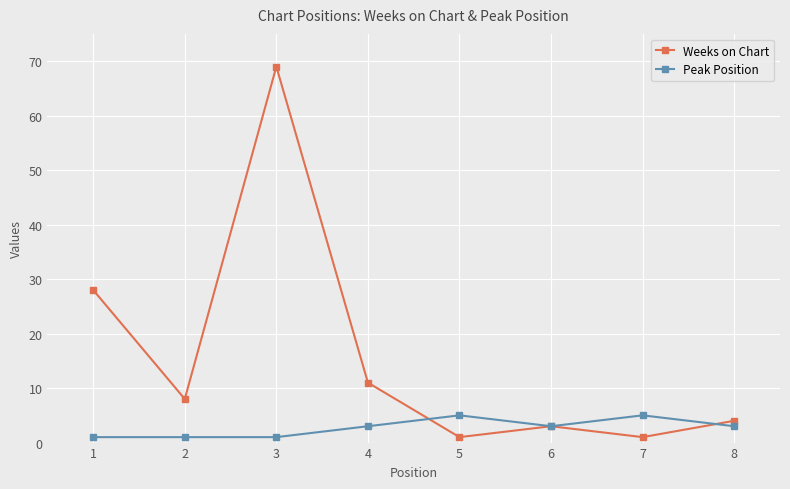

True or false: Weeks on Chart has more than 1 interior local peaks.

True